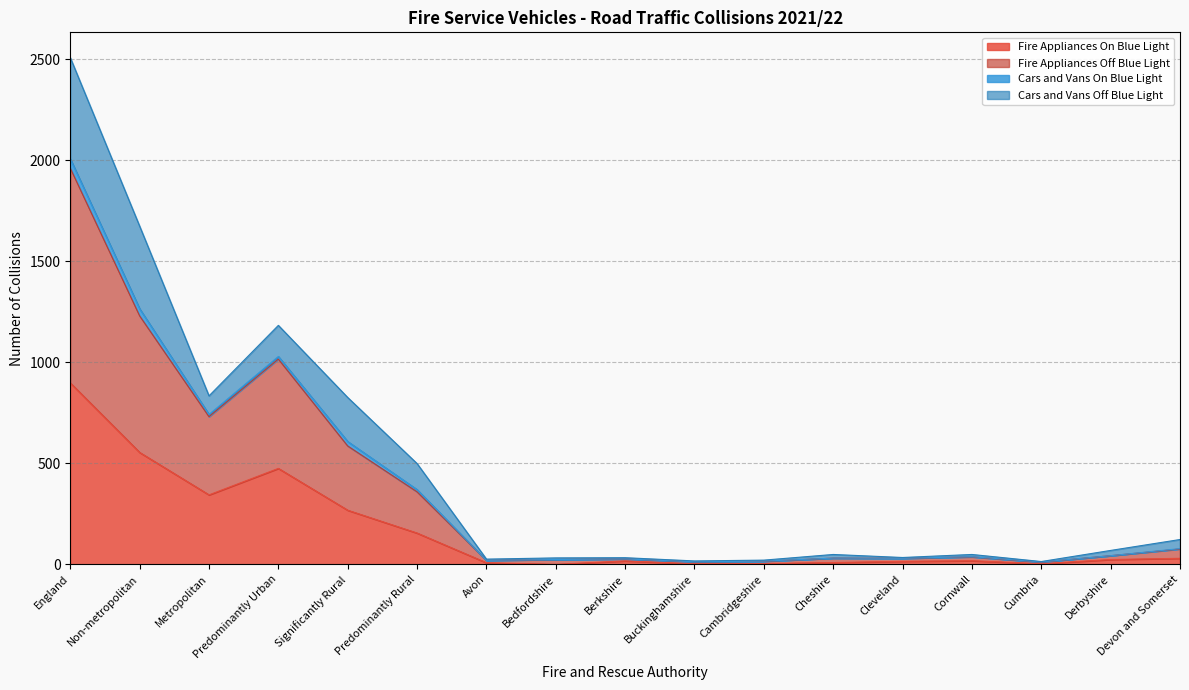

What is the average value of the Fire Appliances On Blue Light series?

166